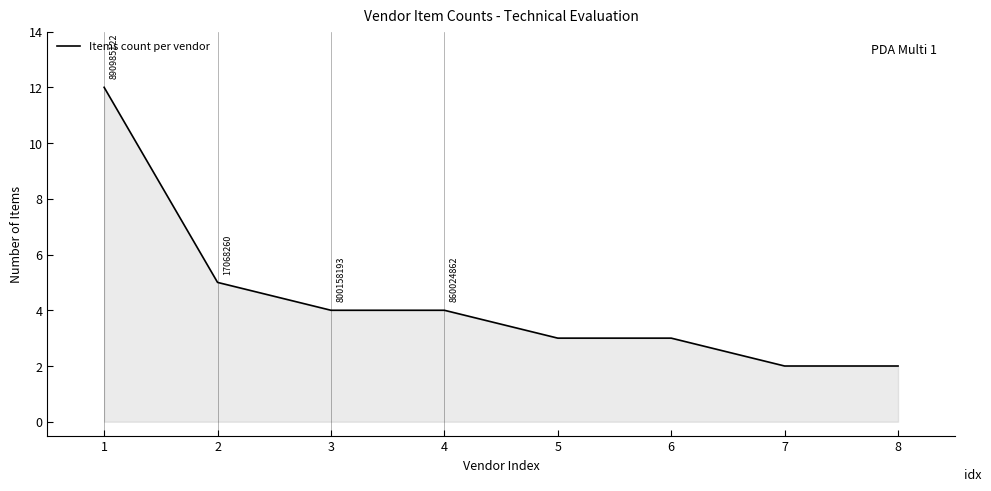

True or false: there are more than 2 points higher than both neighbors.

False